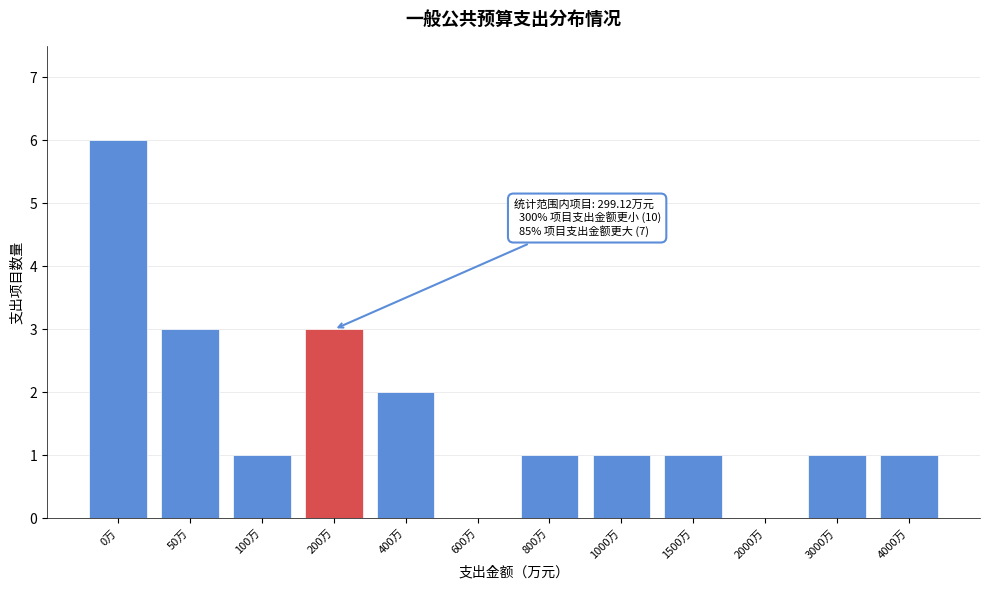

The value at 1000万 is 1. True or false?

True